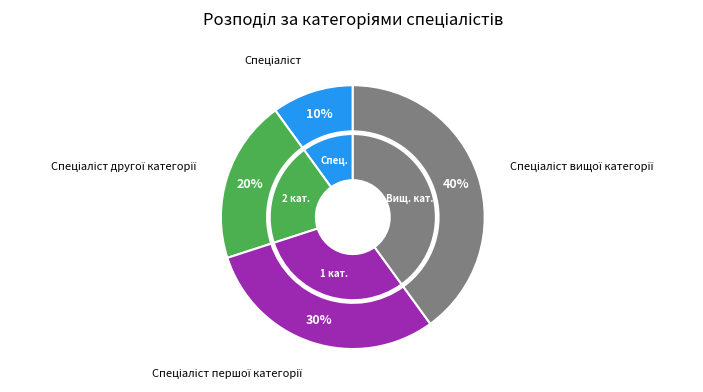

The Спеціаліст першої категорії slice represents 19% of the pie. True or false?

False